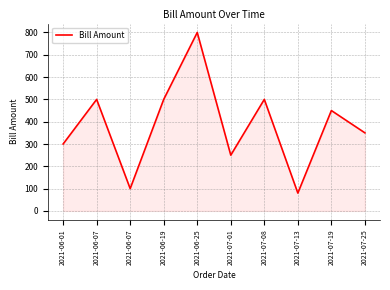

Does the chart display data point markers on the line(s)?

No